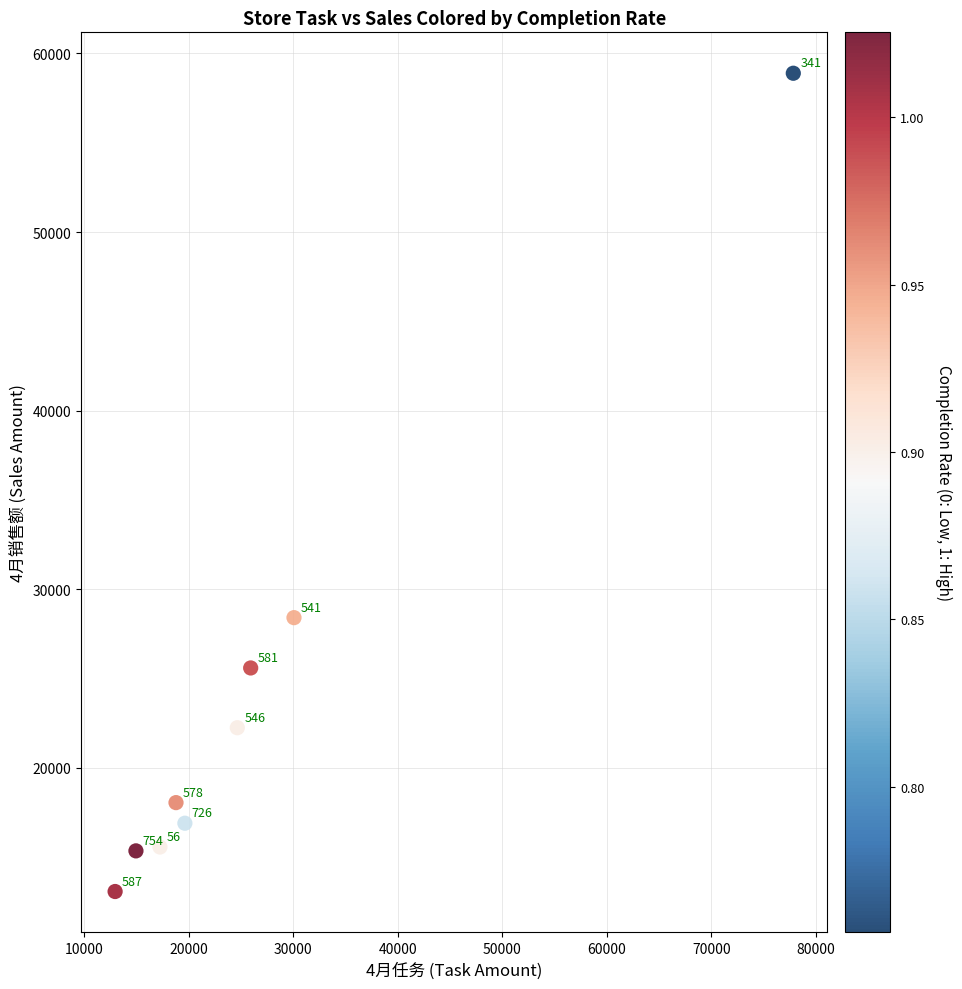

What is the range of Y values (max minus min)?

45827.9